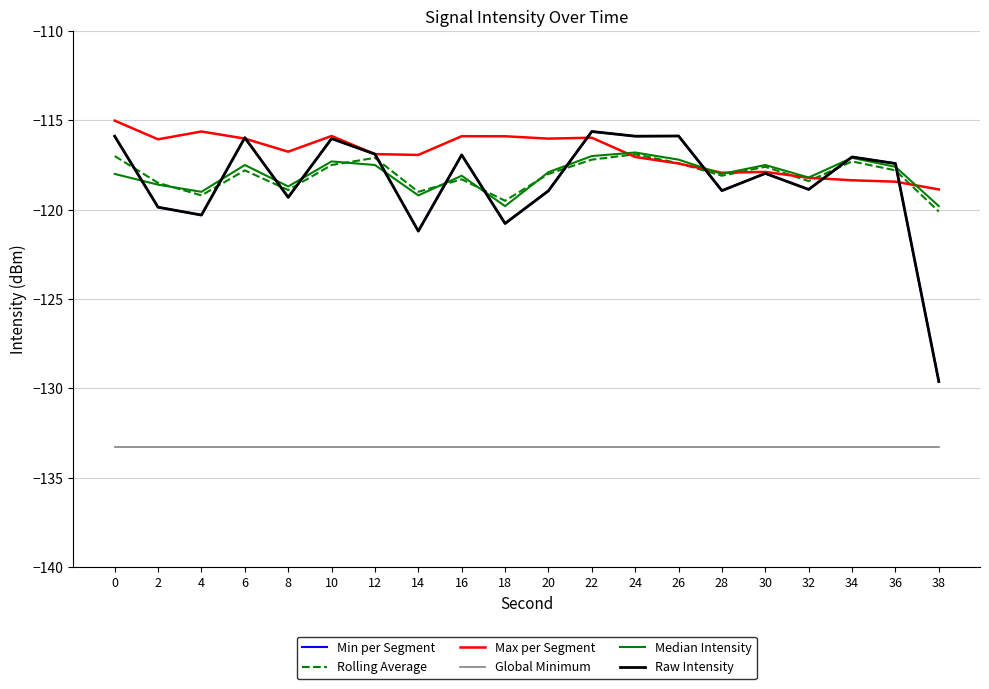

Does the chart have visible grid lines?

Yes